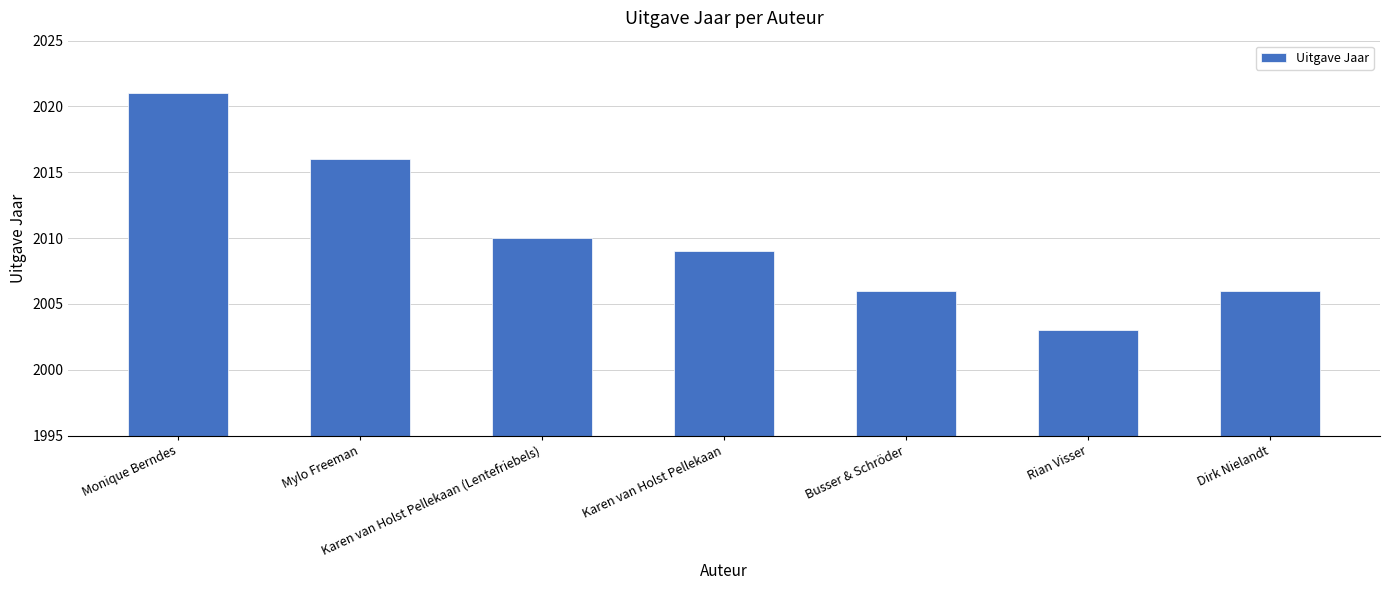

How many data points are less than 2009?

3